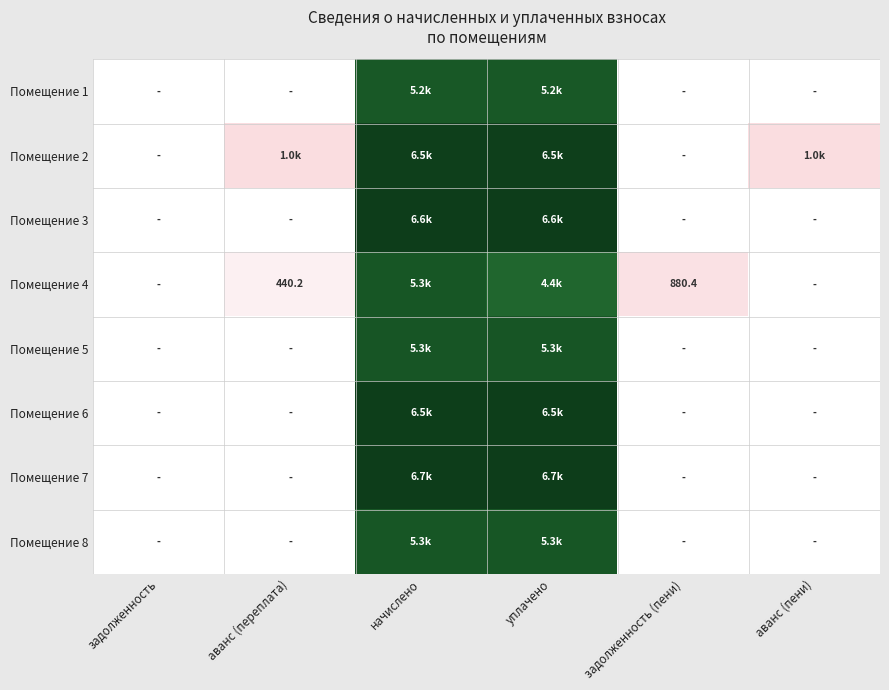

At how many categories does at least one series exceed 1228?

2